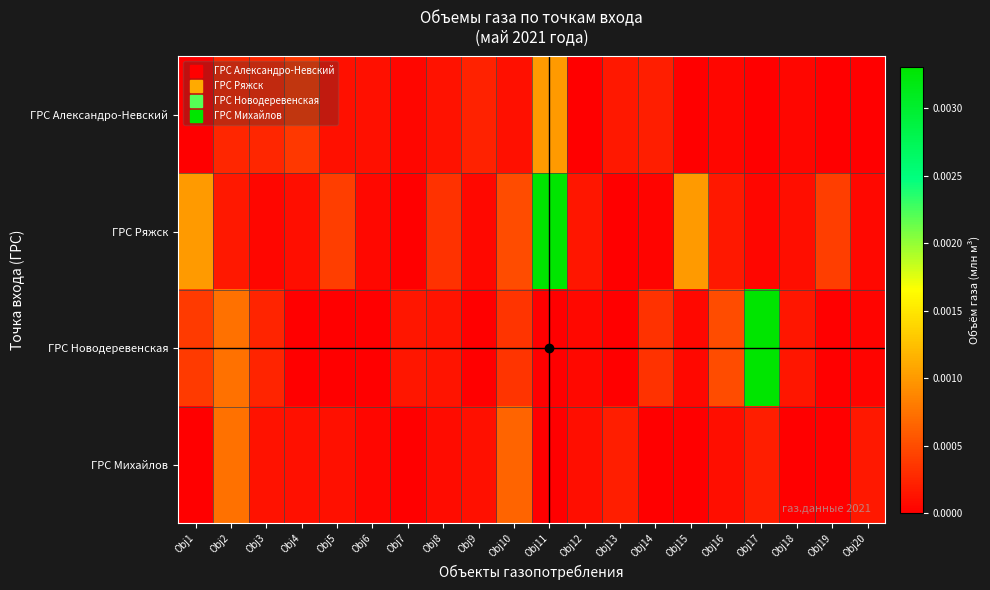

Which series has the largest total across all categories?

ГРС Ряжск